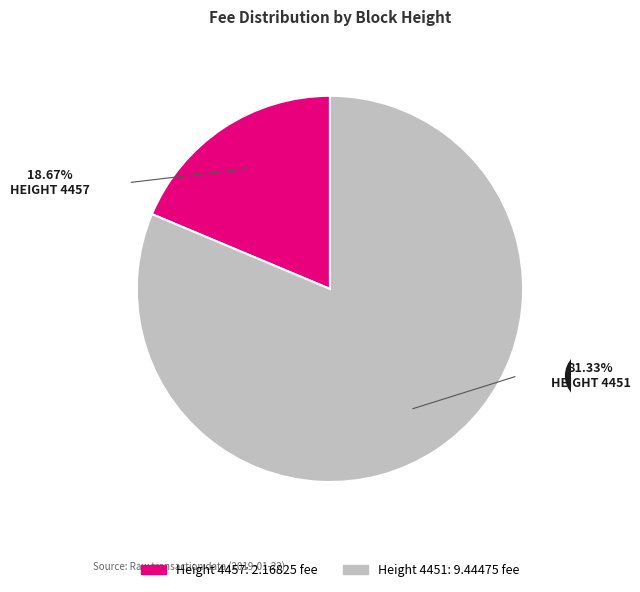

Does any single category account for the majority?

Yes